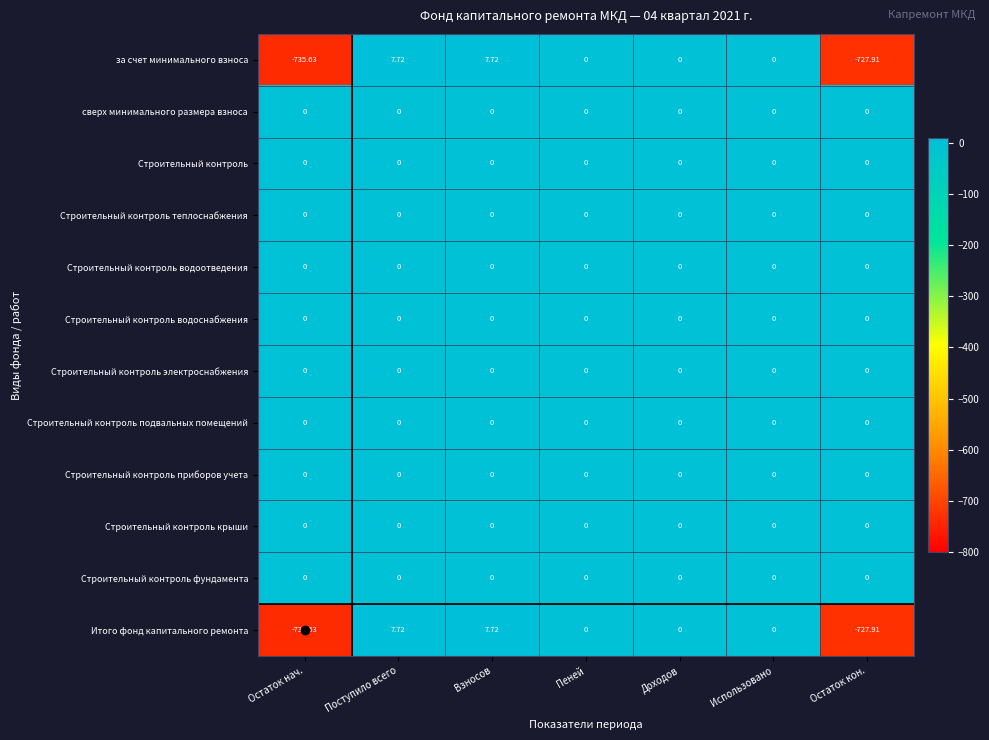

What is the difference between the highest and lowest values at Взносов?

7.7